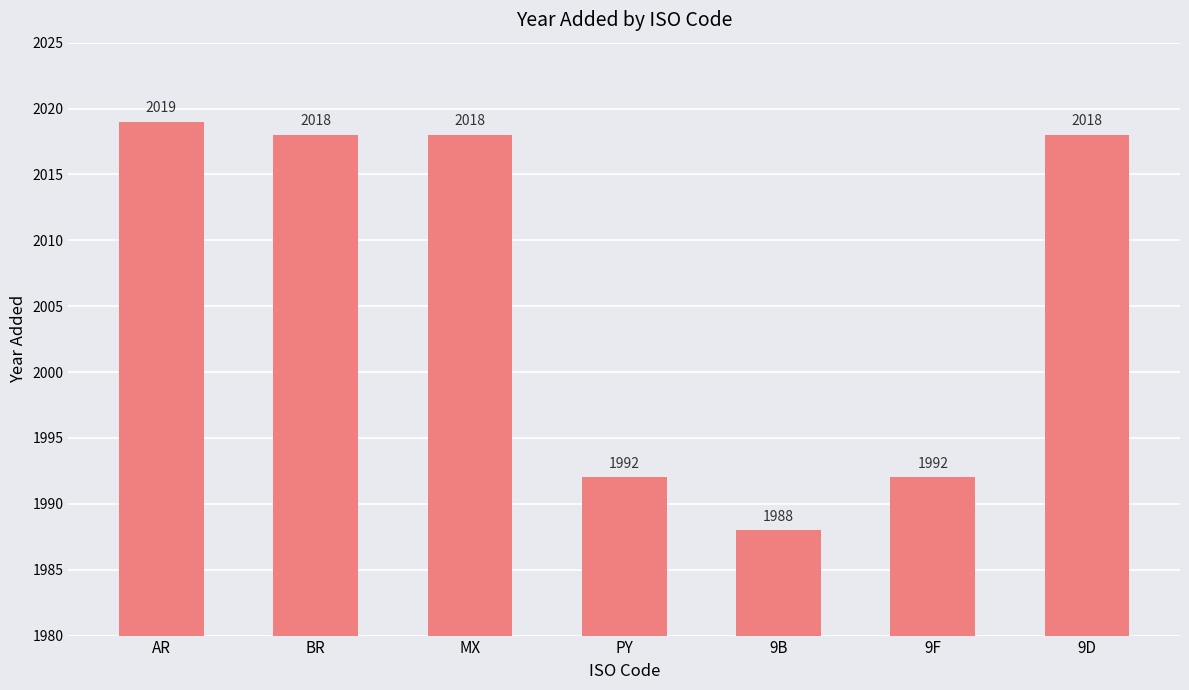

What is the label of the 1st bar from the right?

9D